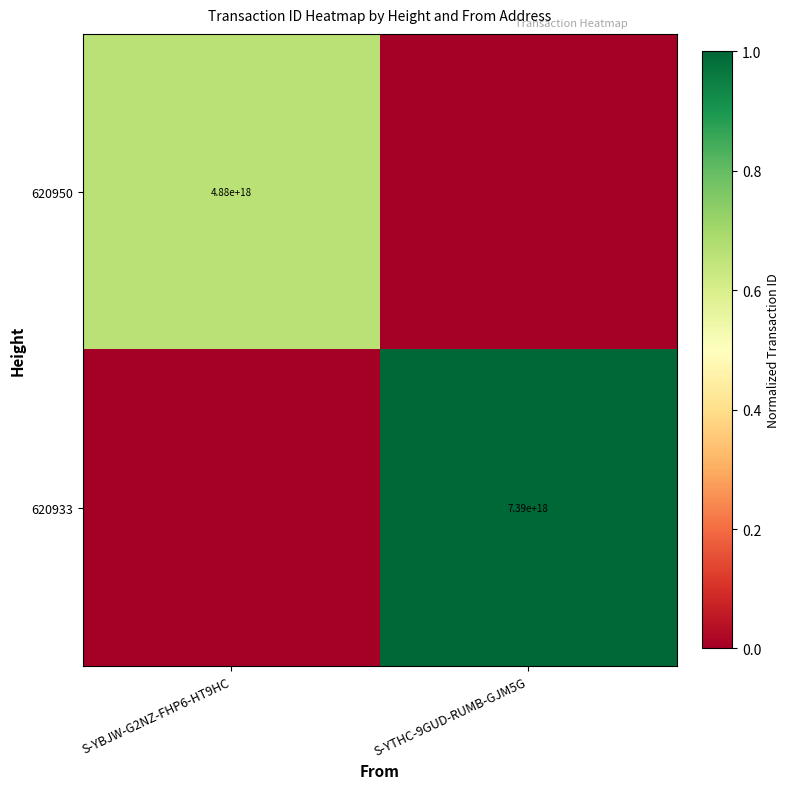

What is the difference between the highest and lowest values at S-YTHC-9GUD-RUMB-GJM5G?

1.0